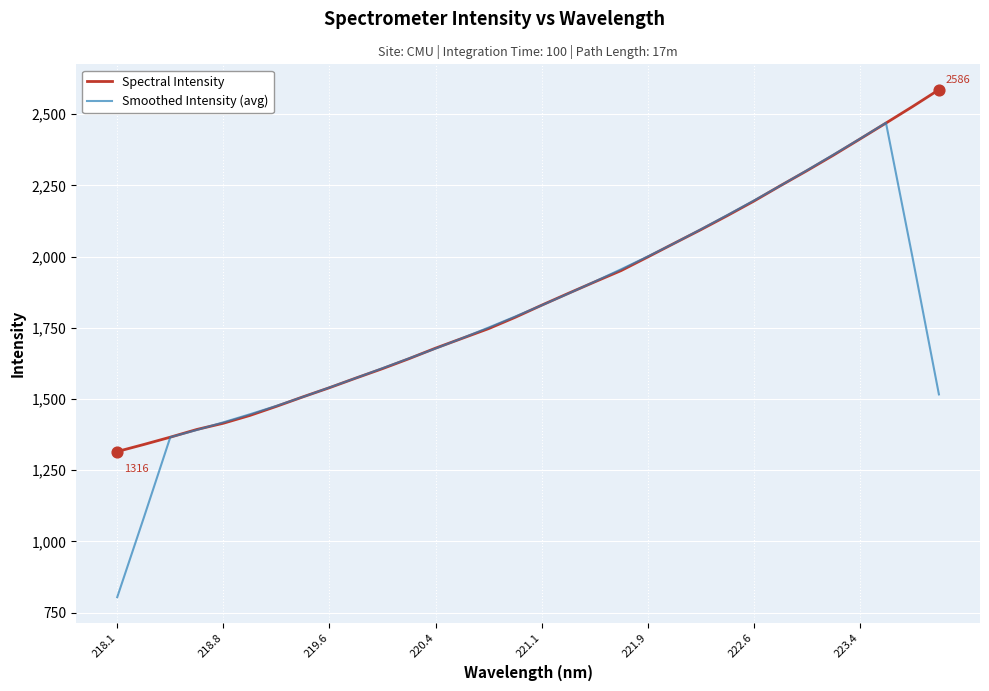

Rank the series by their maximum value, from lowest to highest.

Smoothed Intensity (avg), Spectral Intensity